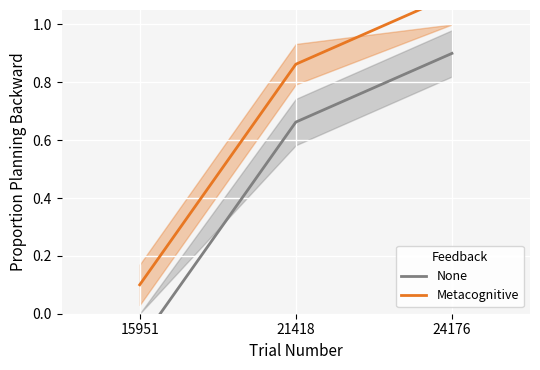

What is the value of the None point at the 3rd from the left?

0.9